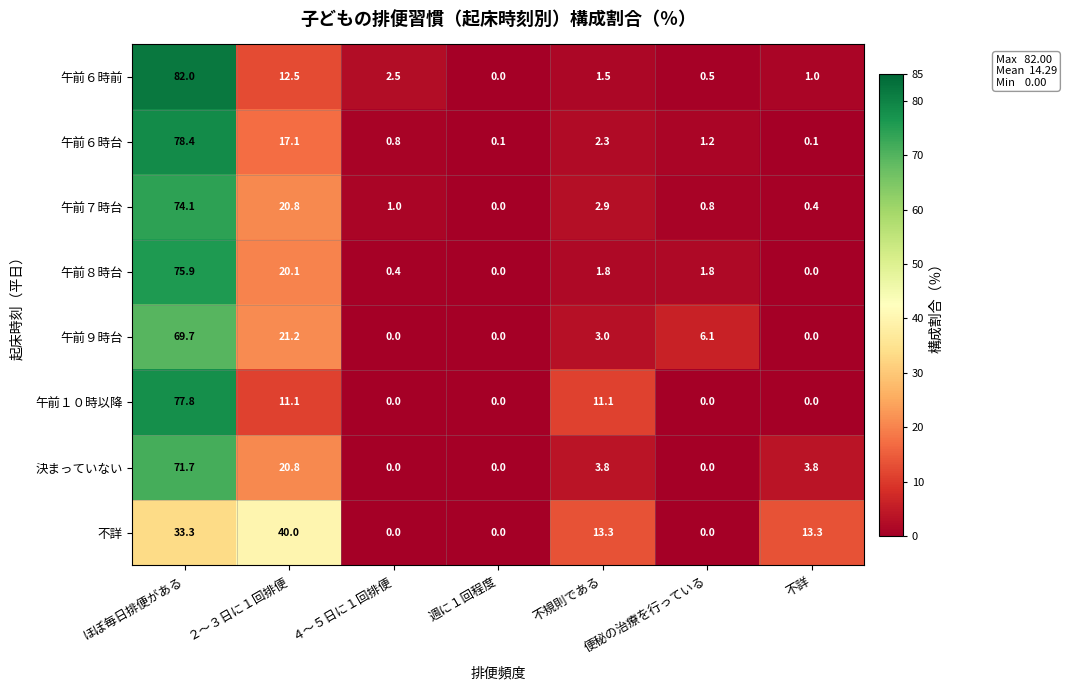

What is the average value of the 不詳 series?

14.3